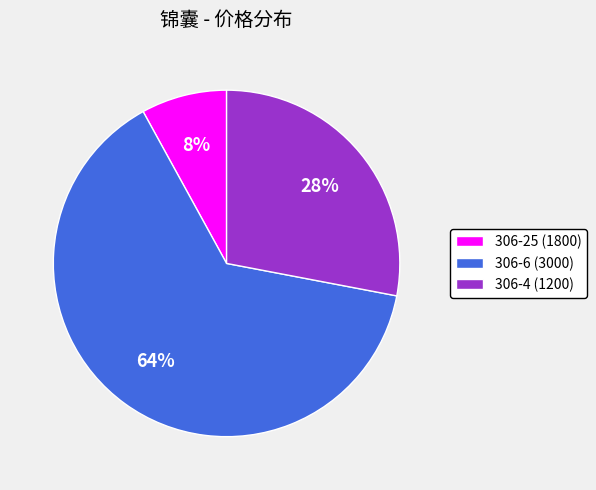

Is the sum of 306-6 (3000) and 306-25 (1800) greater than half?

Yes